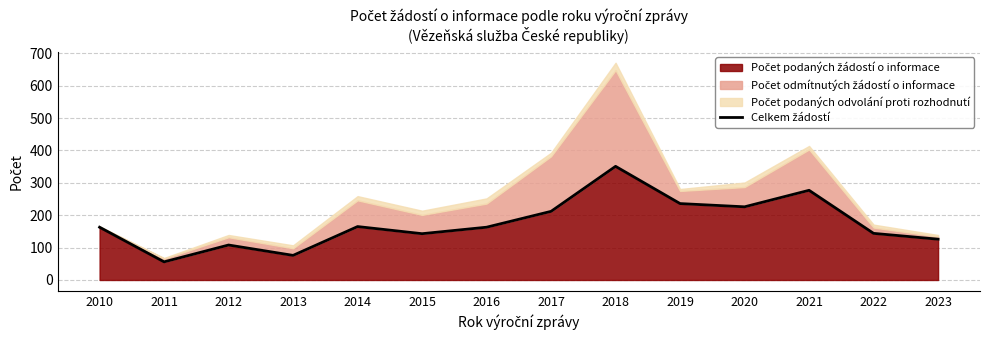

List the labels in order of value, largest first.

2018, 2021, 2019, 2020, 2017, 2014, 2010, 2016, 2022, 2015, 2023, 2012, 2013, 2011